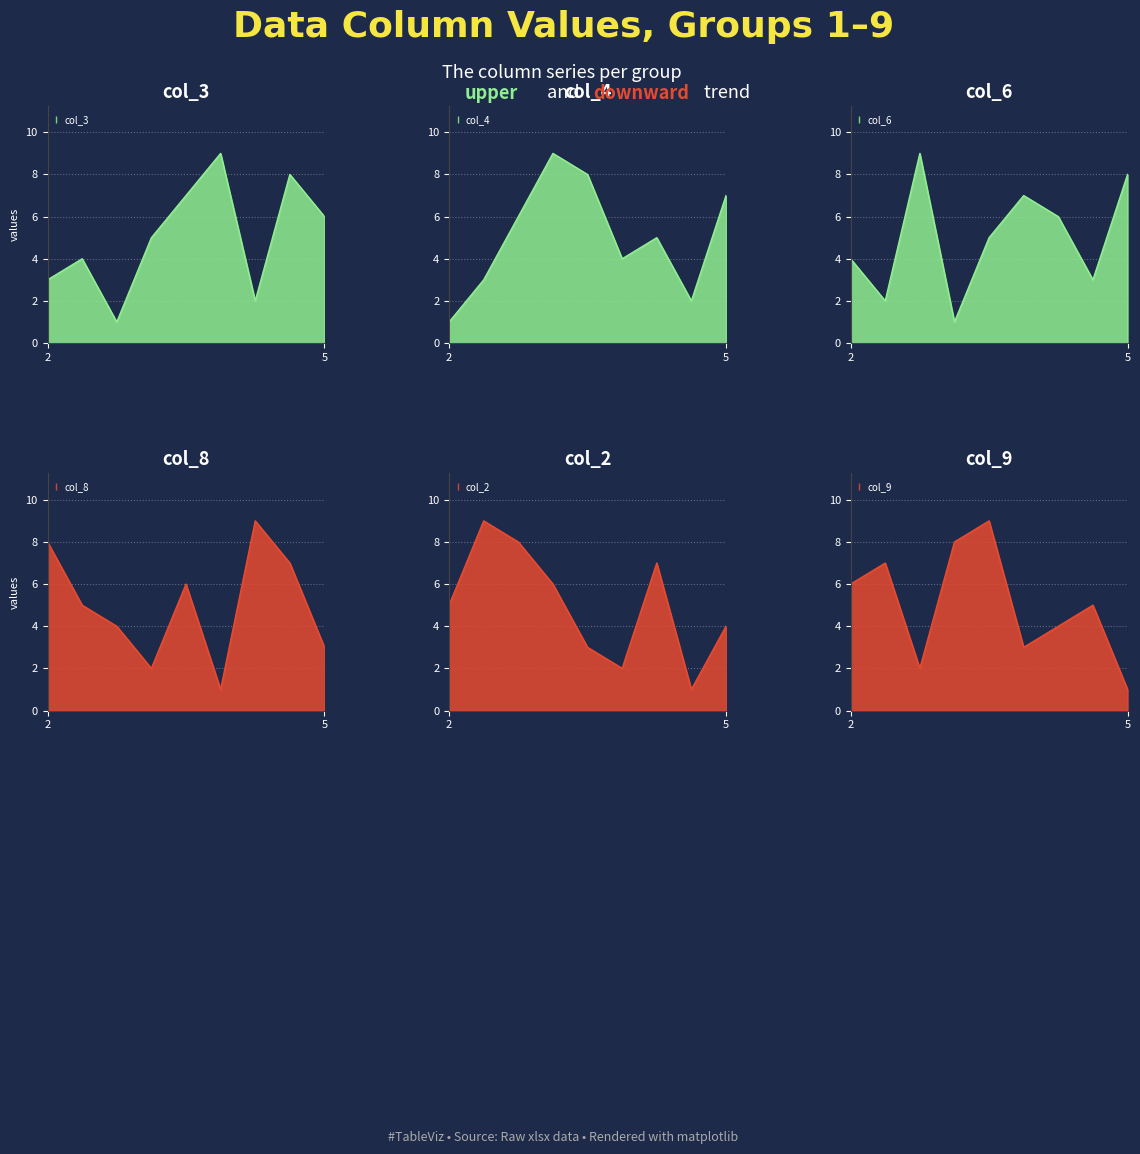

At how many categories does at least one series exceed 7?

9